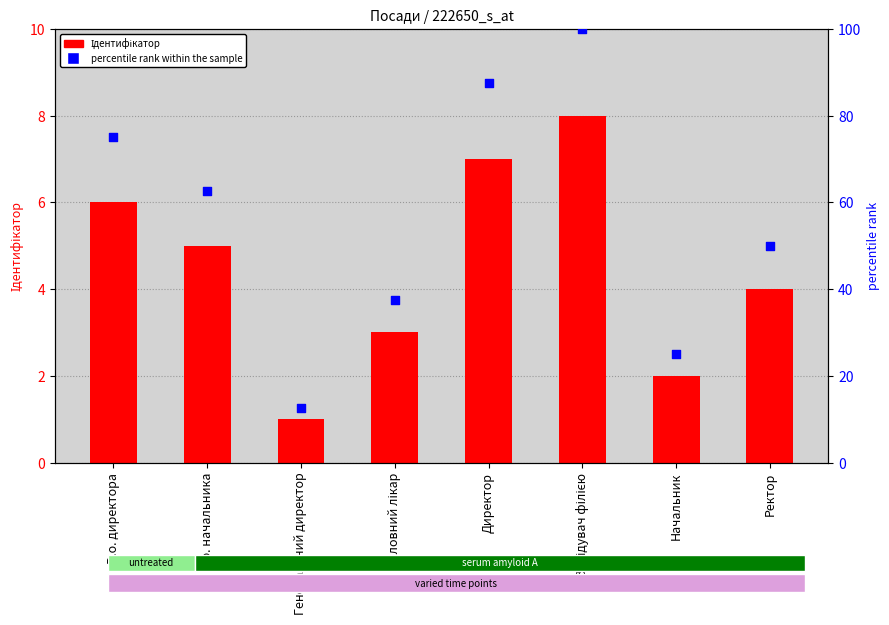

At which category is the sum across all series the highest?

Завідувач філією